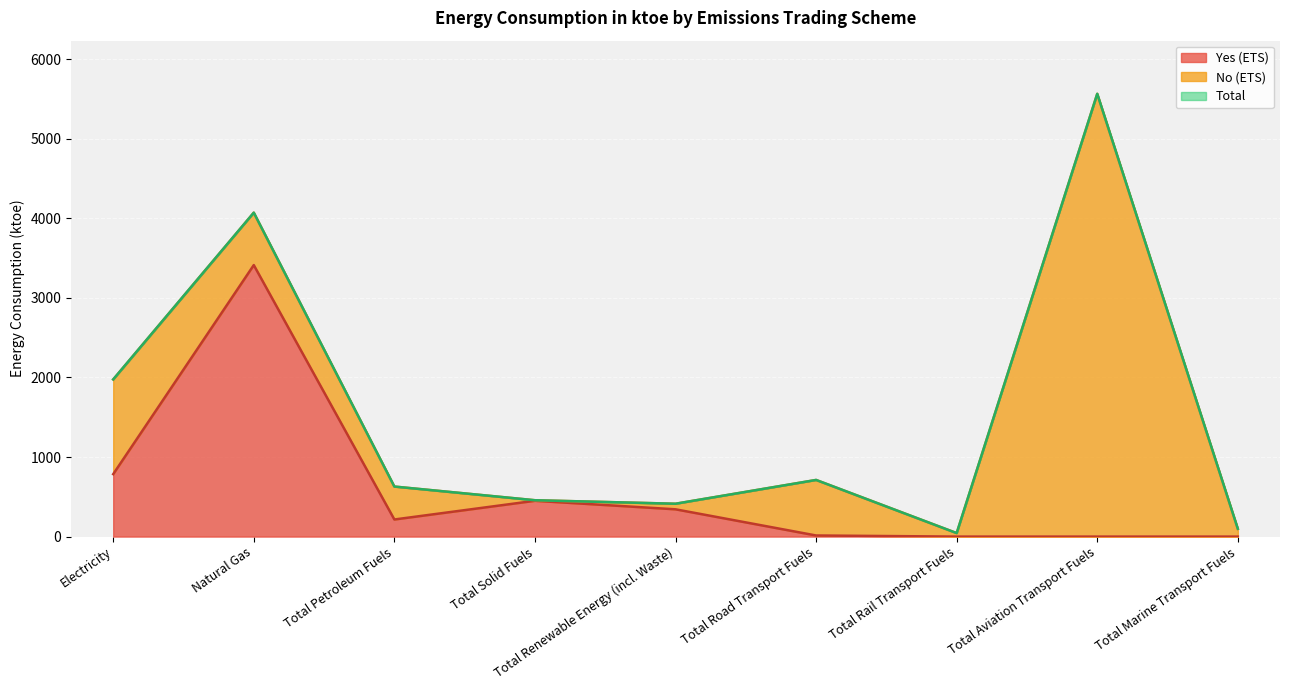

What is the sum of the Total values at Total Road Transport Fuels and Natural Gas?

4784